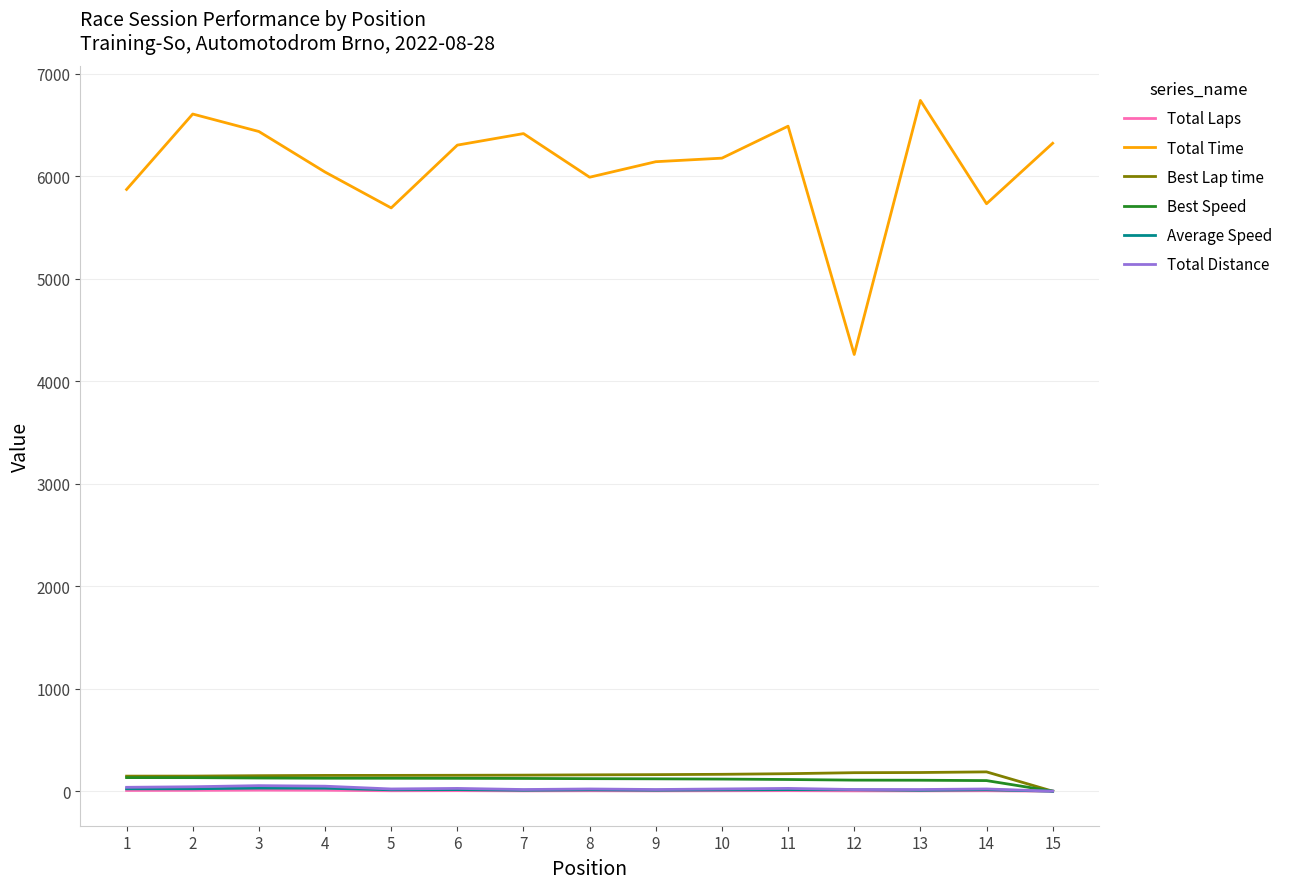

Which series has the largest total across all categories?

Total Time